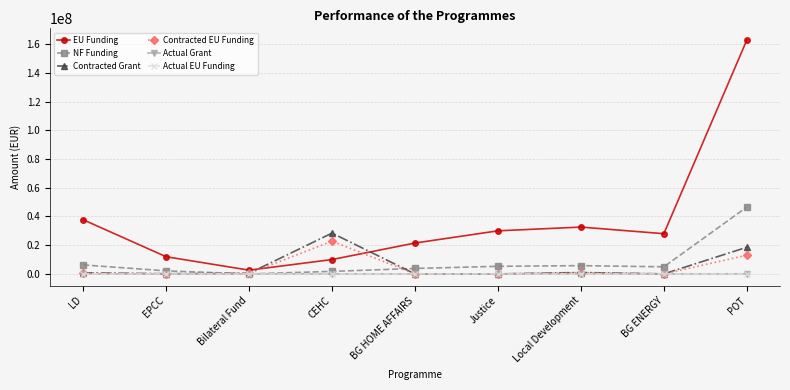

Which series ends up on top after the final intersection of NF Funding and Contracted EU Funding?

NF Funding